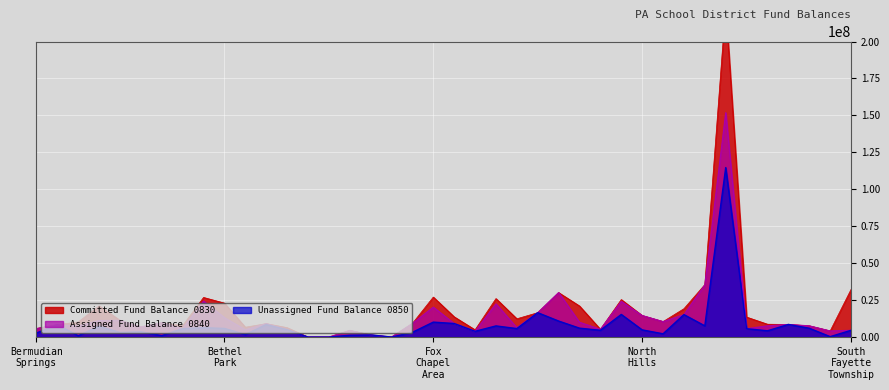

What is the label of the 37th point from the left?

Riverview